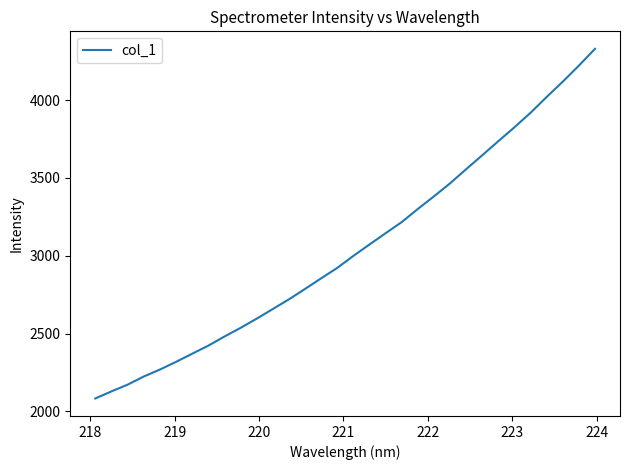

What is the smallest value displayed?

2082.3